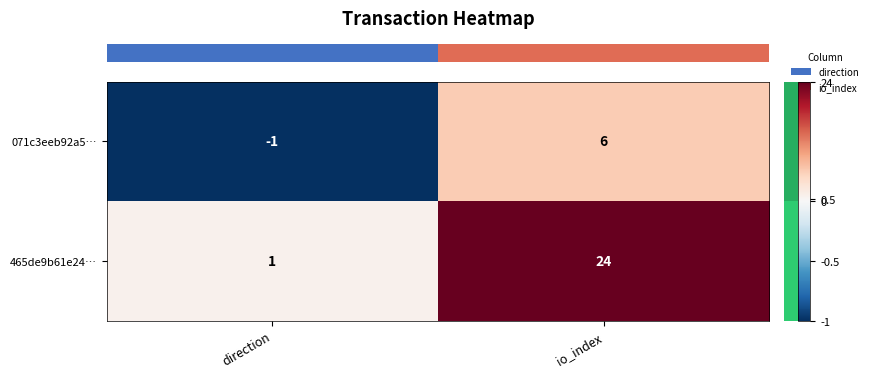

List the series in order of their peak value, highest first.

465de9b61e24…, 071c3eeb92a5…